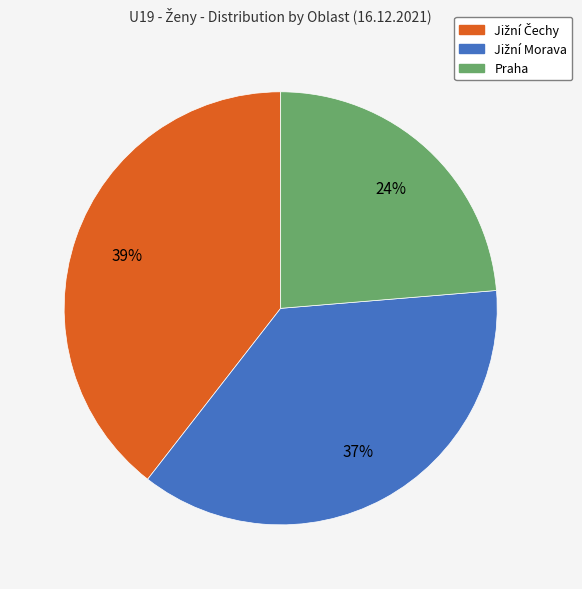

How many segments does this pie chart have?

3